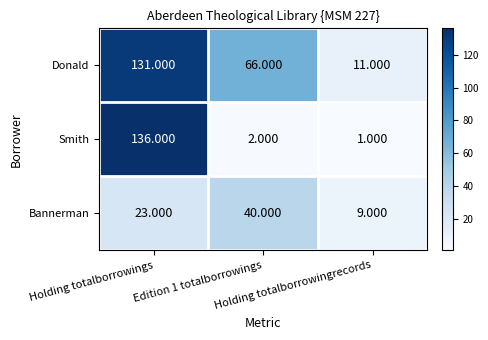

Which series changed the most between Edition 1 totalborrowings and Holding totalborrowingrecords?

Donald